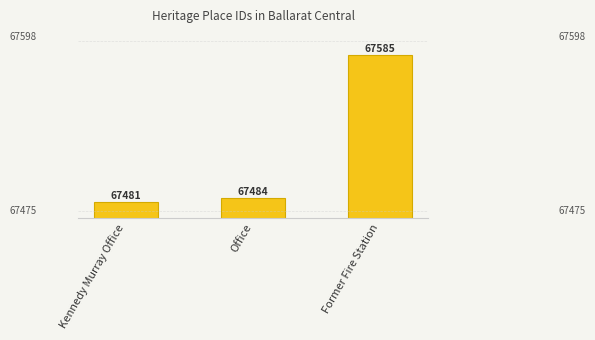

True or false: the data shows 67484 at Office.

True